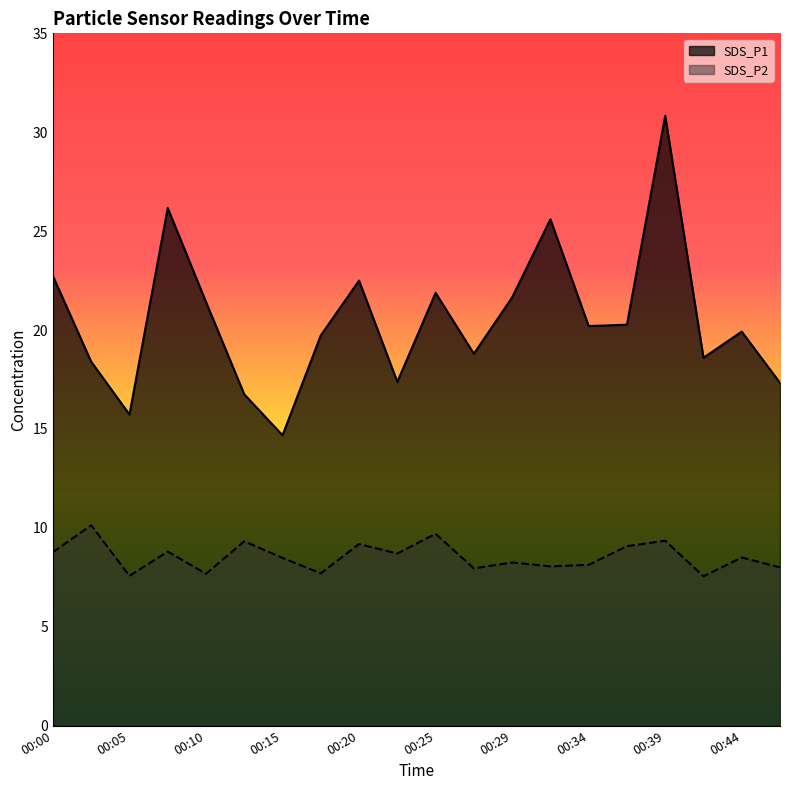

True or false: SDS_P1 and SDS_P2 cross at least once.

False